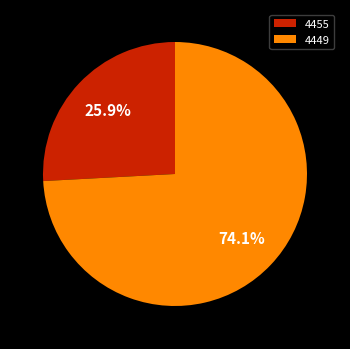

Count the number of slices in the pie.

2